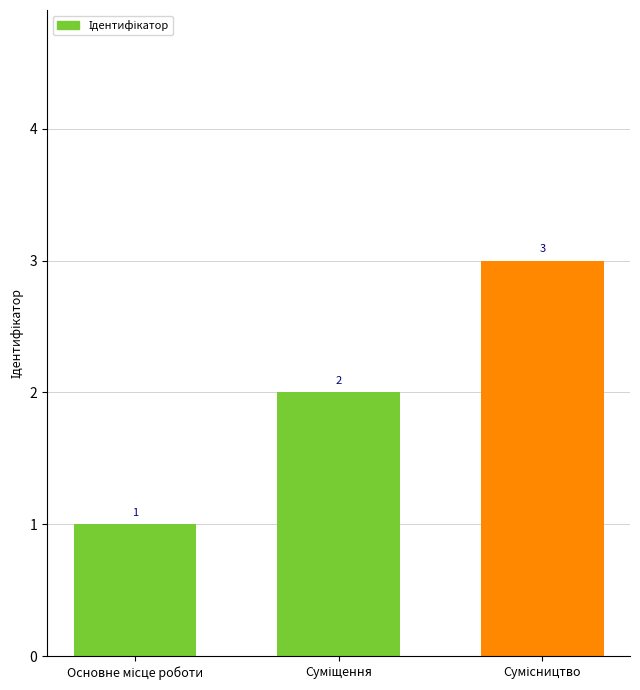

How many values are between 1 and 3?

3